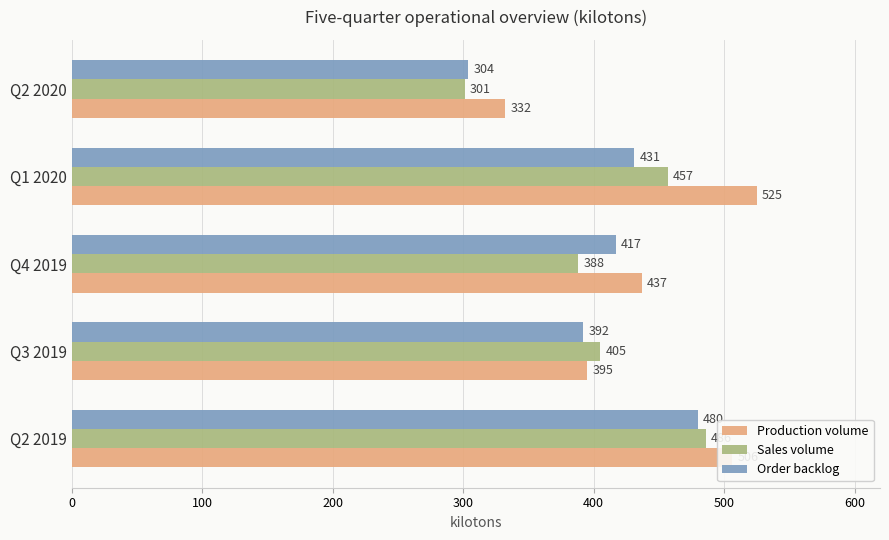

How many values in the Order backlog series are below 417?

2